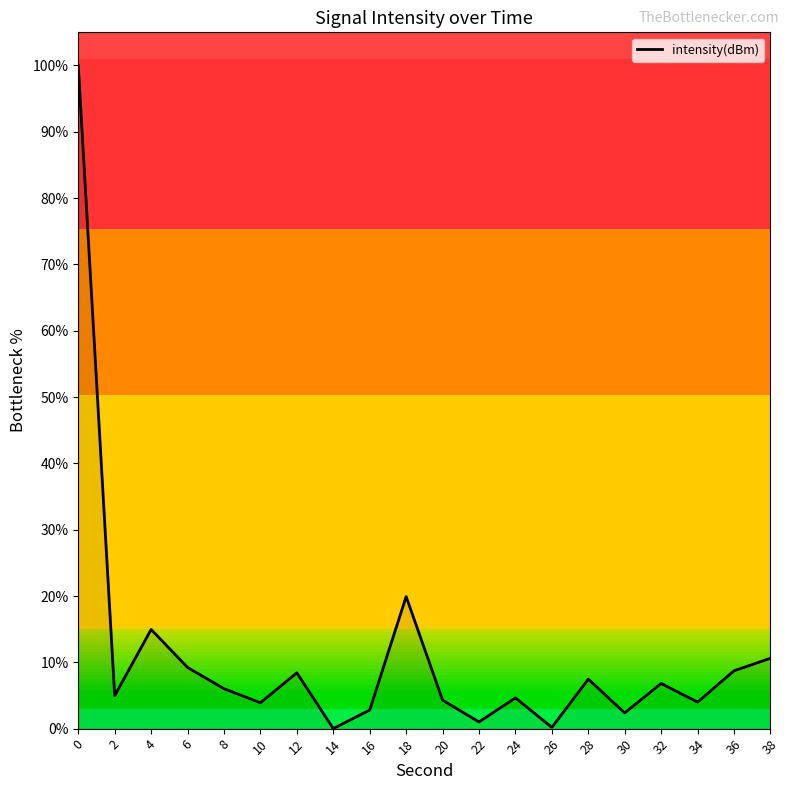

What is the difference between the maximum and second lowest values?

99.8